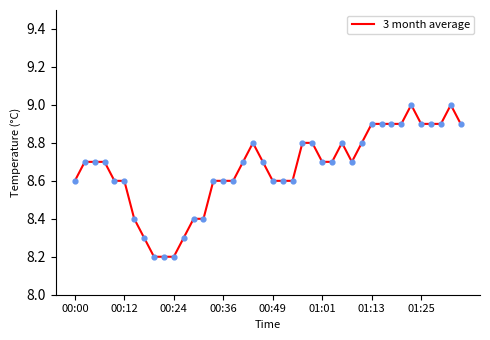

What is the difference between the maximum and minimum values?

0.8